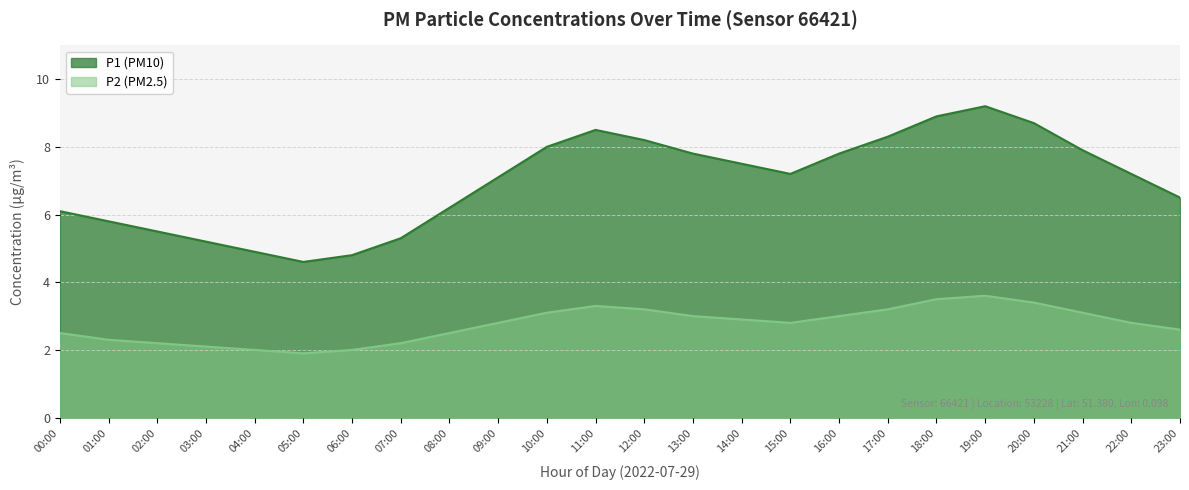

Which series has the largest total across all categories?

P1 (PM10)